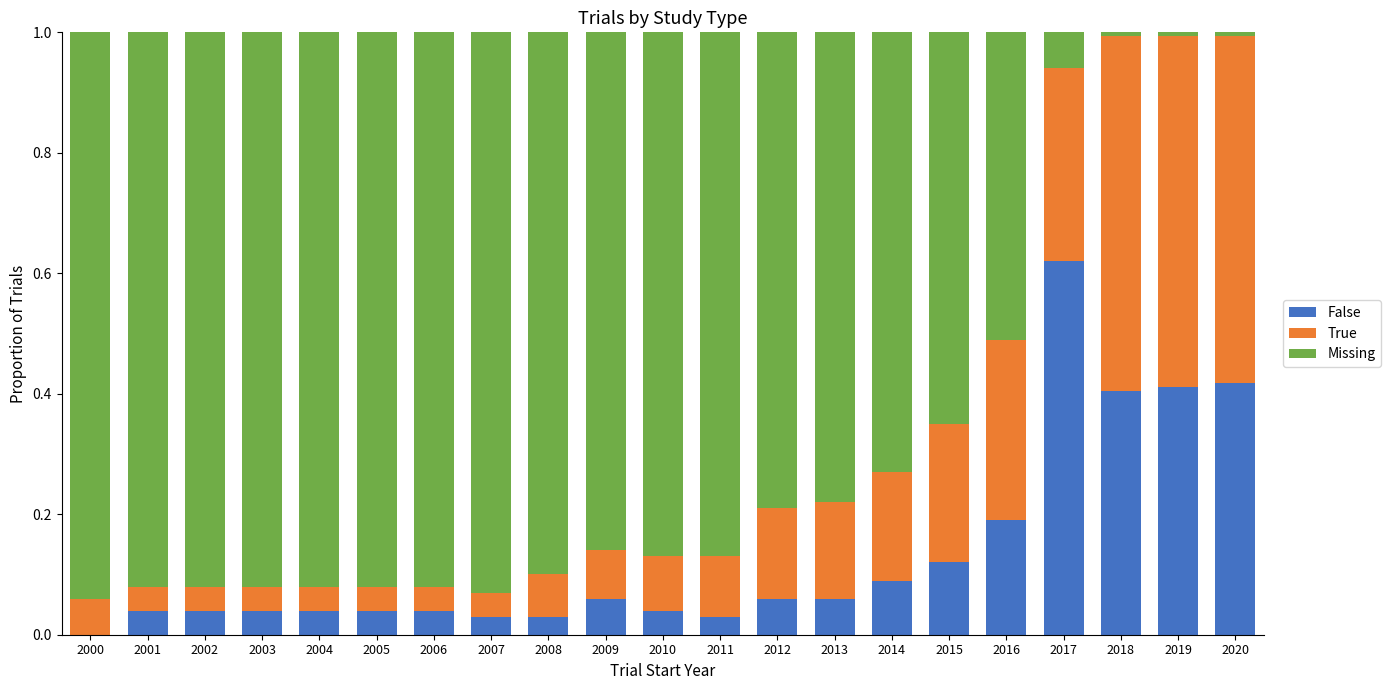

What is the total value across all series at 2008?

1.0